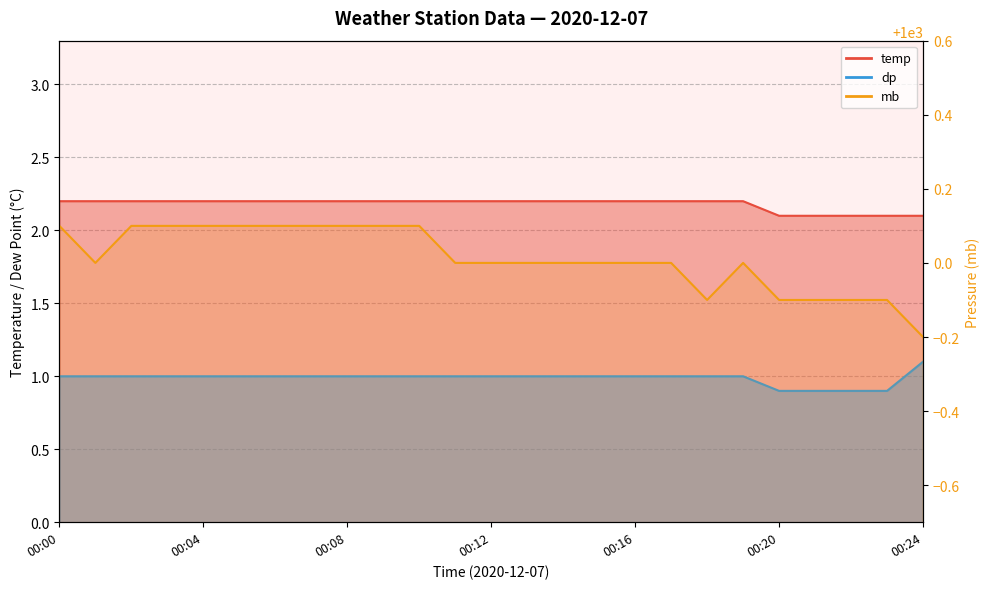

Which has a higher value, 00:01 or 00:21?

00:01